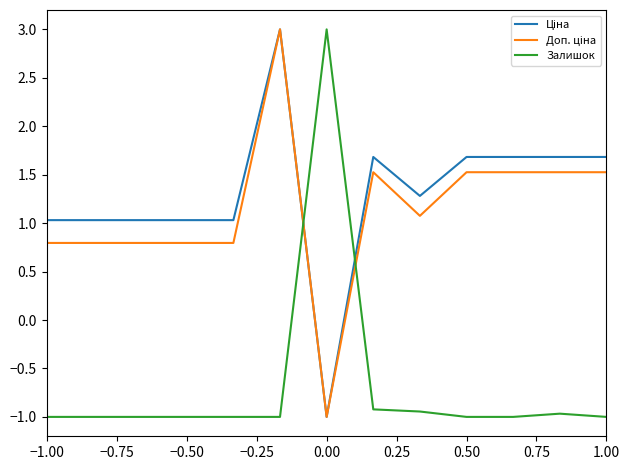

What is the smallest value displayed?

-1.0